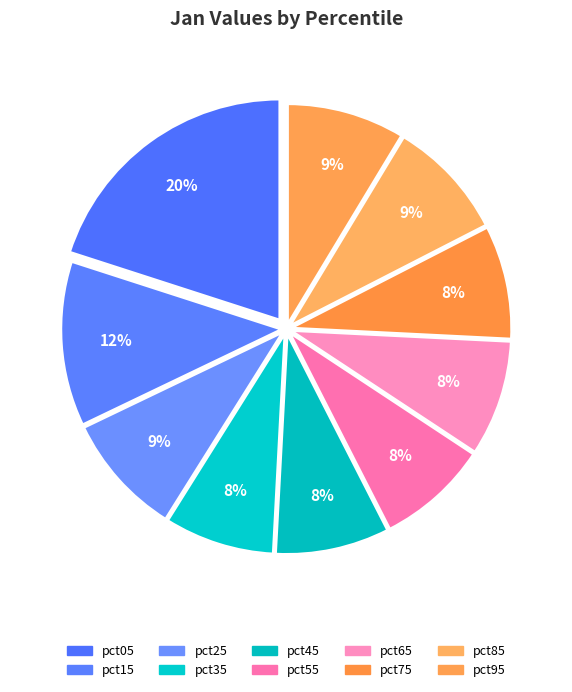

Between pct95 and pct35, which is larger?

pct95